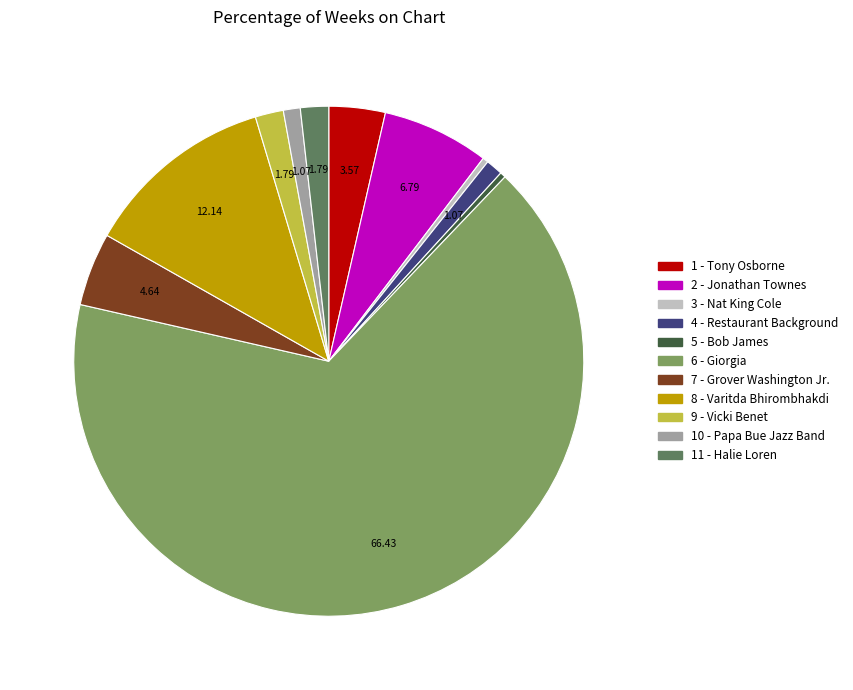

Count the number of slices in the pie.

11